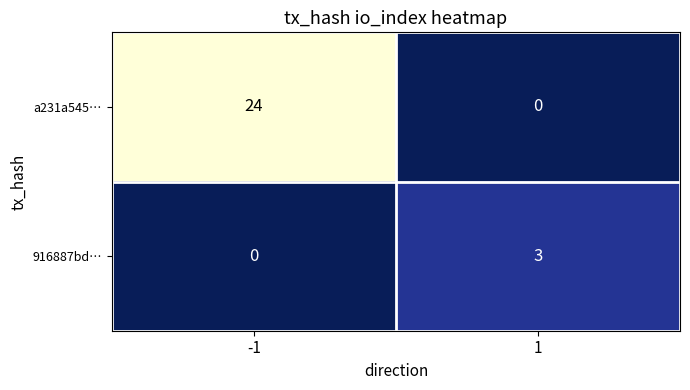

Which series has the largest total across all categories?

a231a545…